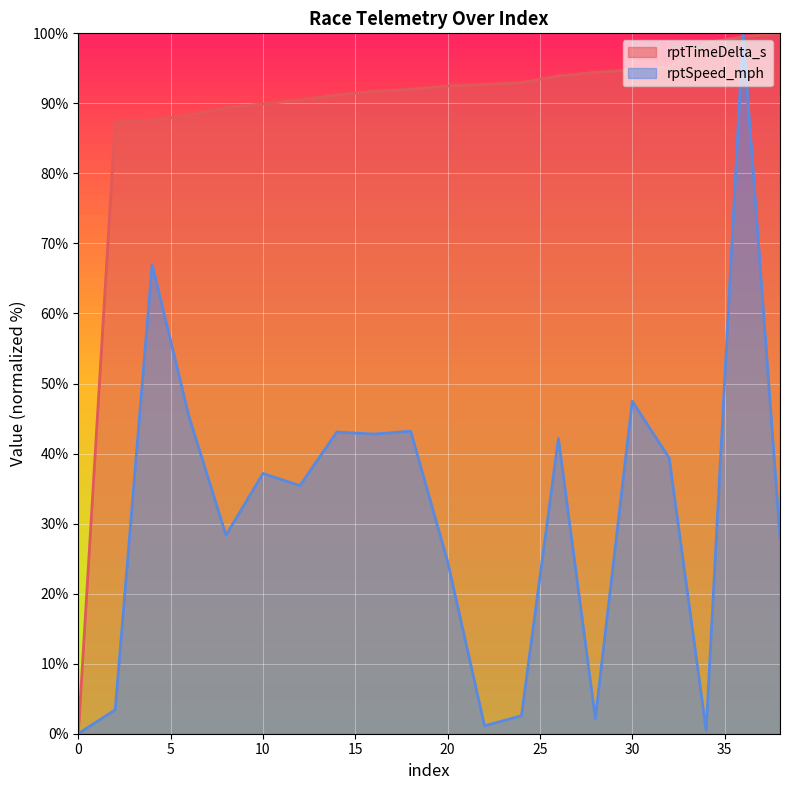

Rank the categories by rptTimeDelta_s value from highest to lowest.

38, 36, 34, 32, 30, 28, 26, 24, 22, 20, 18, 16, 14, 12, 10, 8, 6, 4, 2, 0